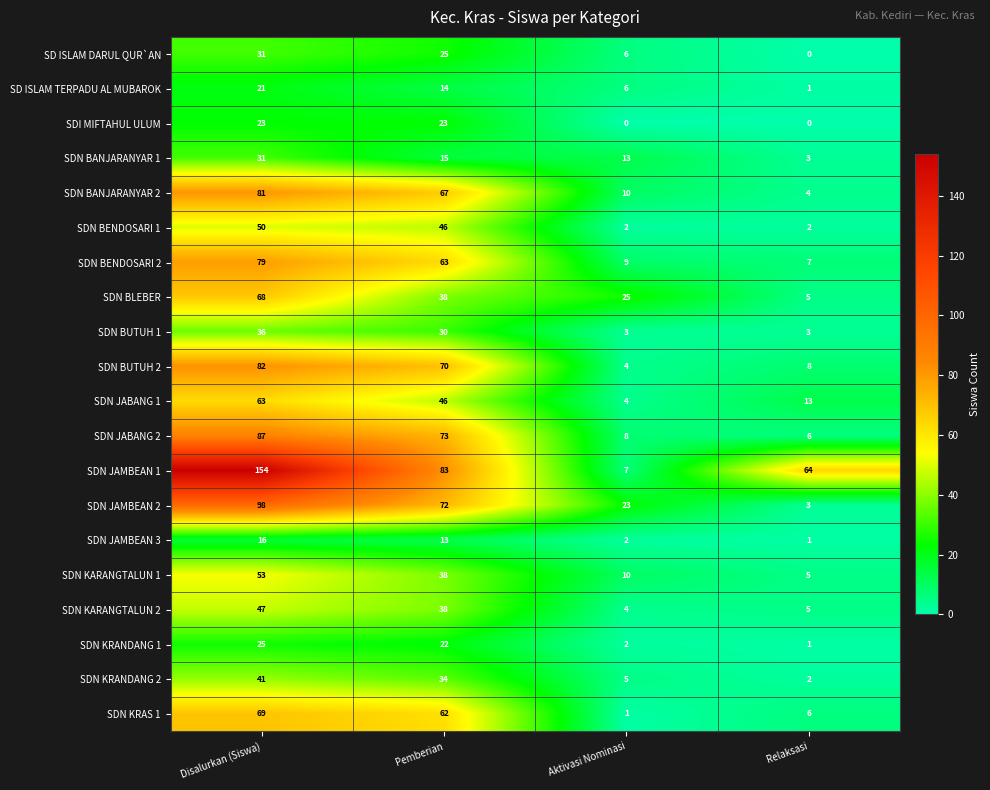

Which series has the widest spread of values?

SDN JAMBEAN 1